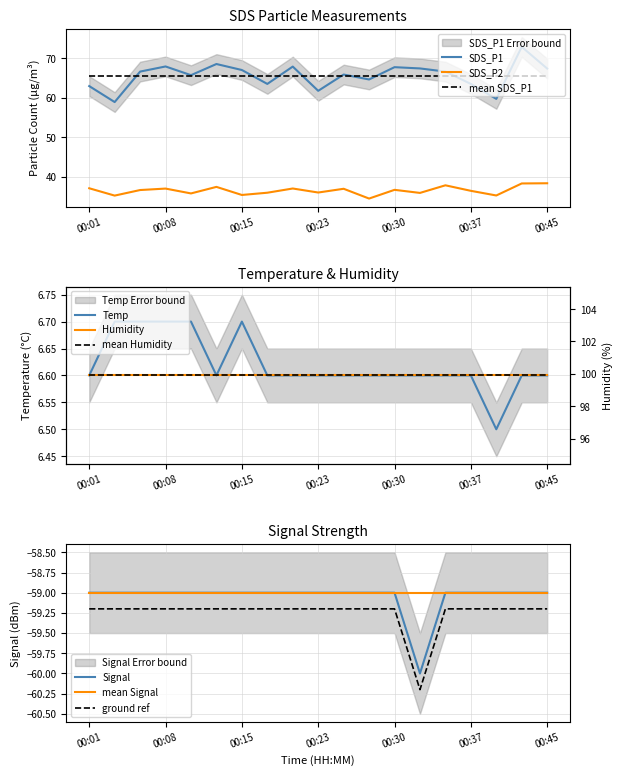

What is the maximum value shown in the chart?

72.9